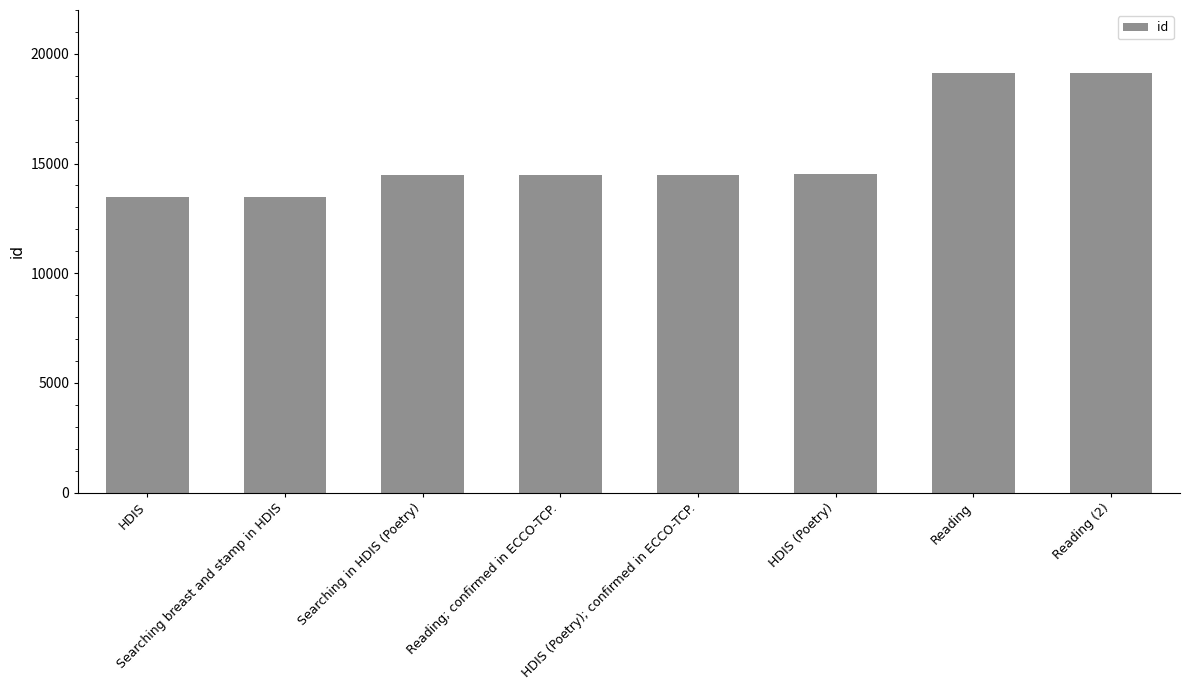

What is the maximum value shown in the chart?

19125